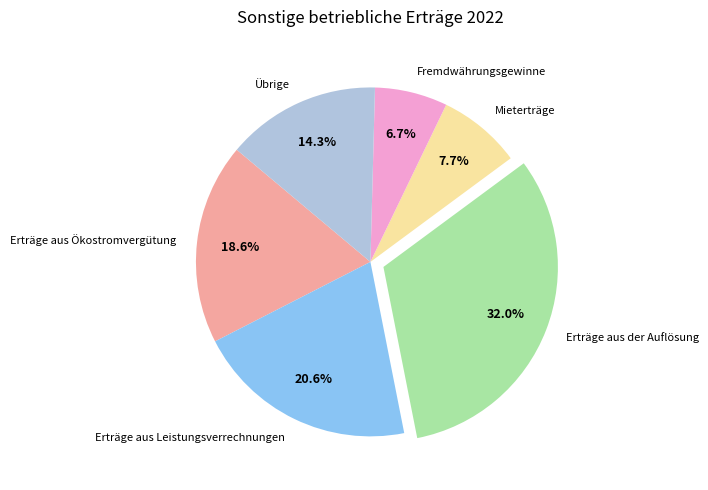

Which has a higher value, Übrige or Mieterträge?

Übrige